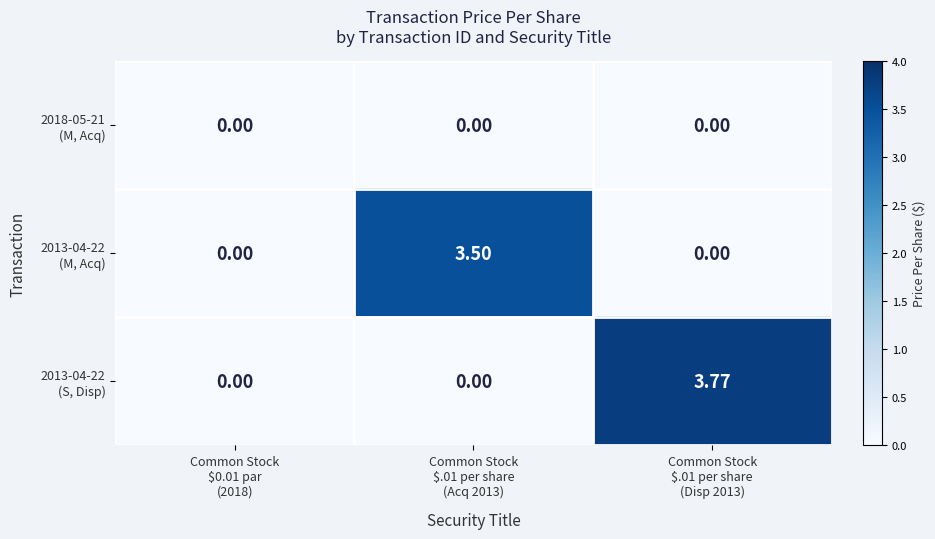

How many series are shown in this chart?

3